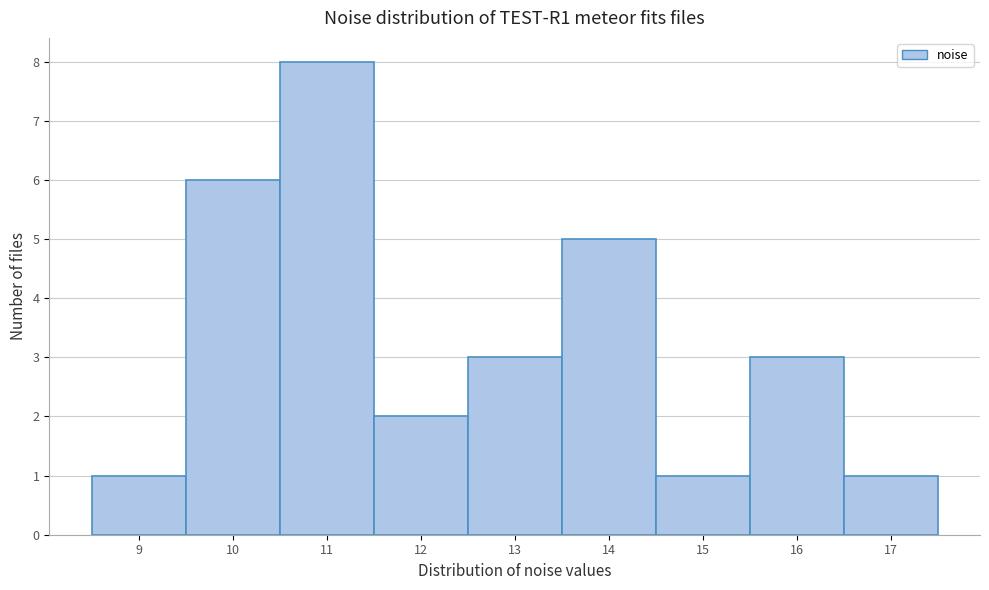

Reading left to right, extract all data points from this chart.

1	6	8	2	3	5	1	3	1